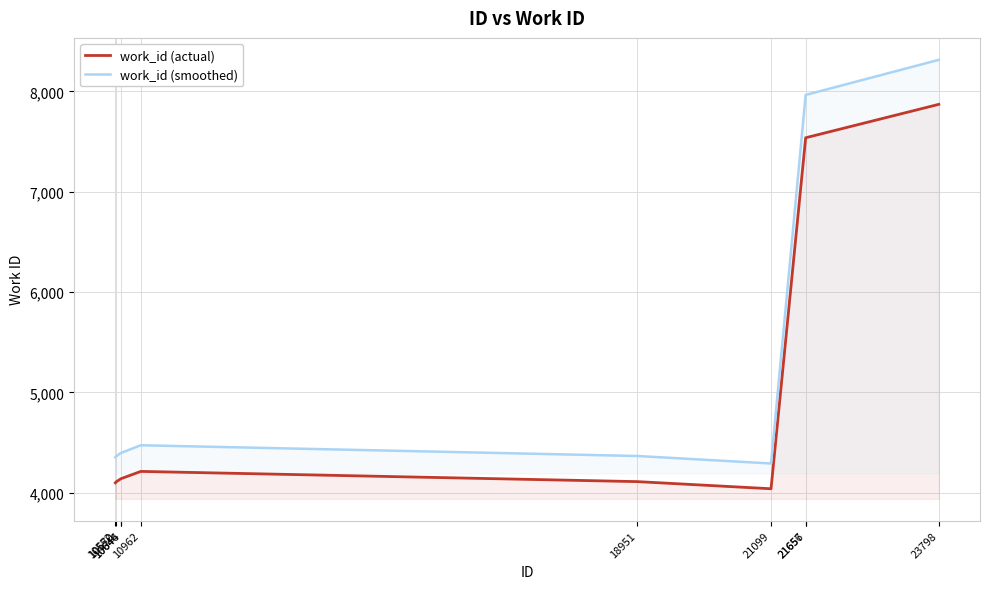

In work_id (smoothed), how many points are higher than both neighbors (excluding endpoints)?

1